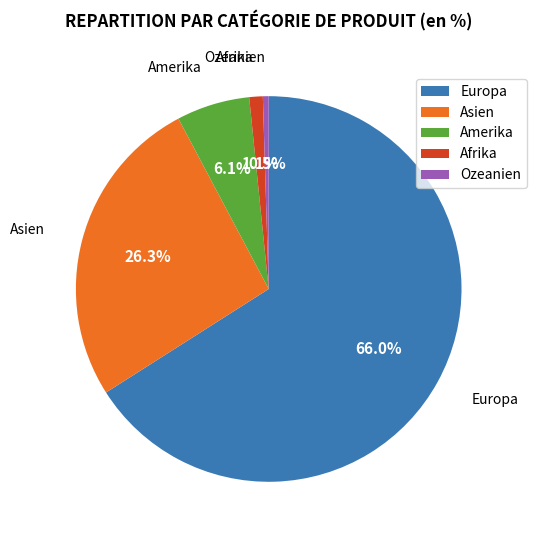

Combined, do Afrika and Europa account for over 50%?

Yes